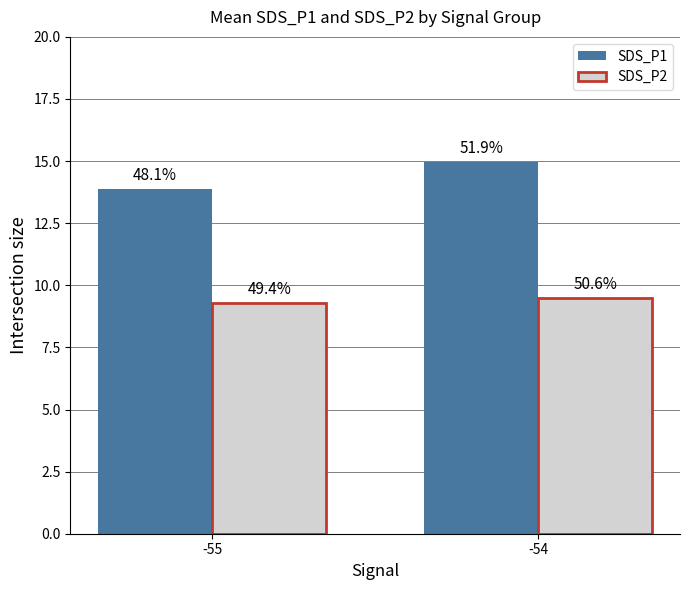

Is the value of SDS_P2 at -54 greater than the value of SDS_P1 at -54?

No